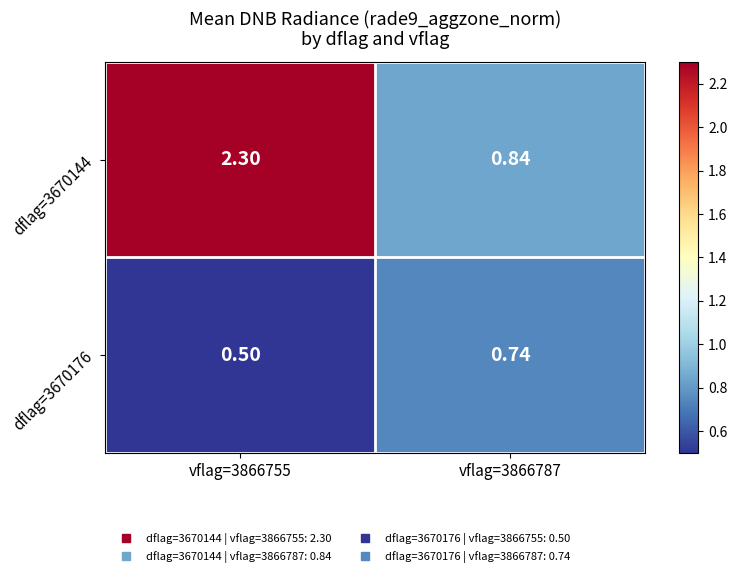

Is the value of dflag=3670176 at vflag=3866755 greater than the value of dflag=3670144 at vflag=3866755?

No